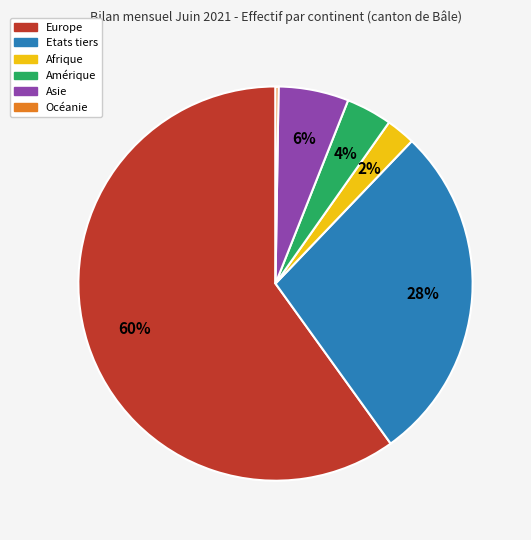

Which slice is the largest?

Europe